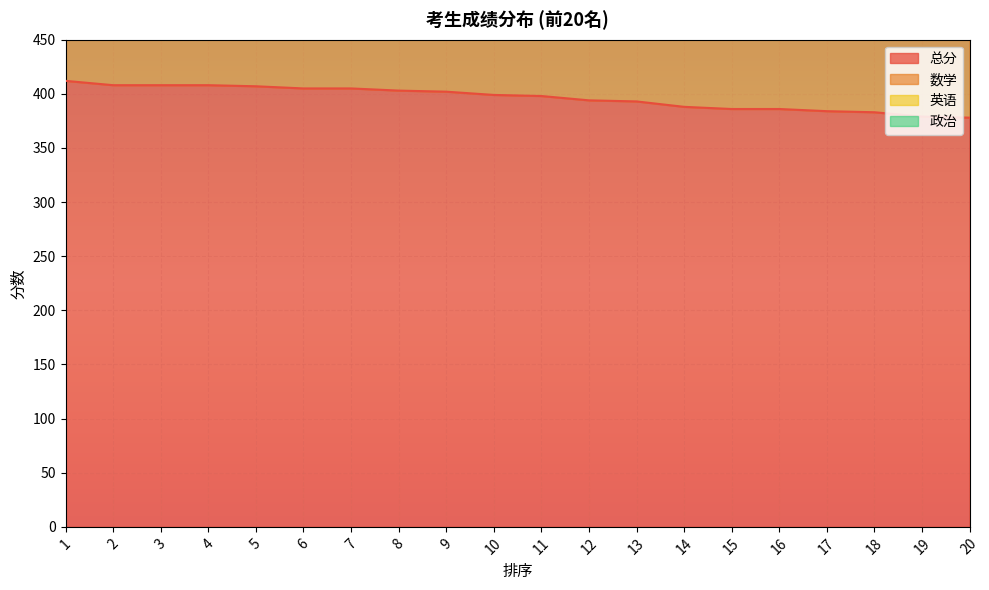

True or false: 总分 and 英语 cross at least once.

False